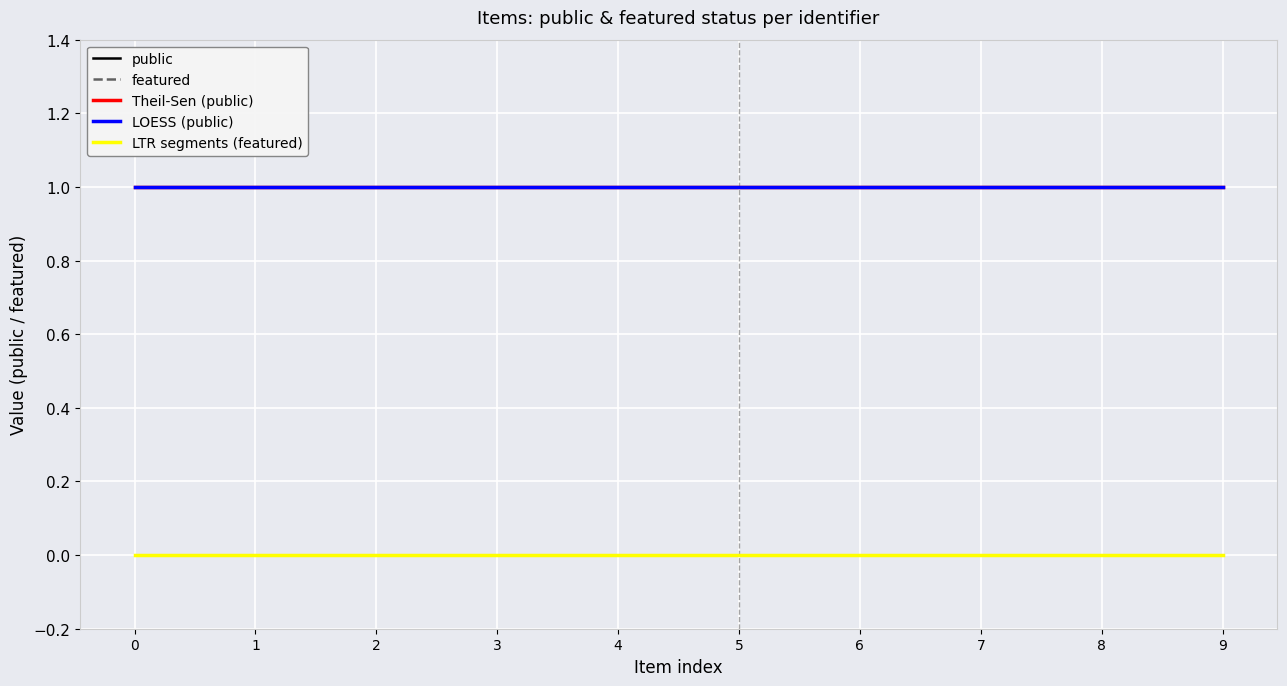

Does the chart display data point markers on the line(s)?

No